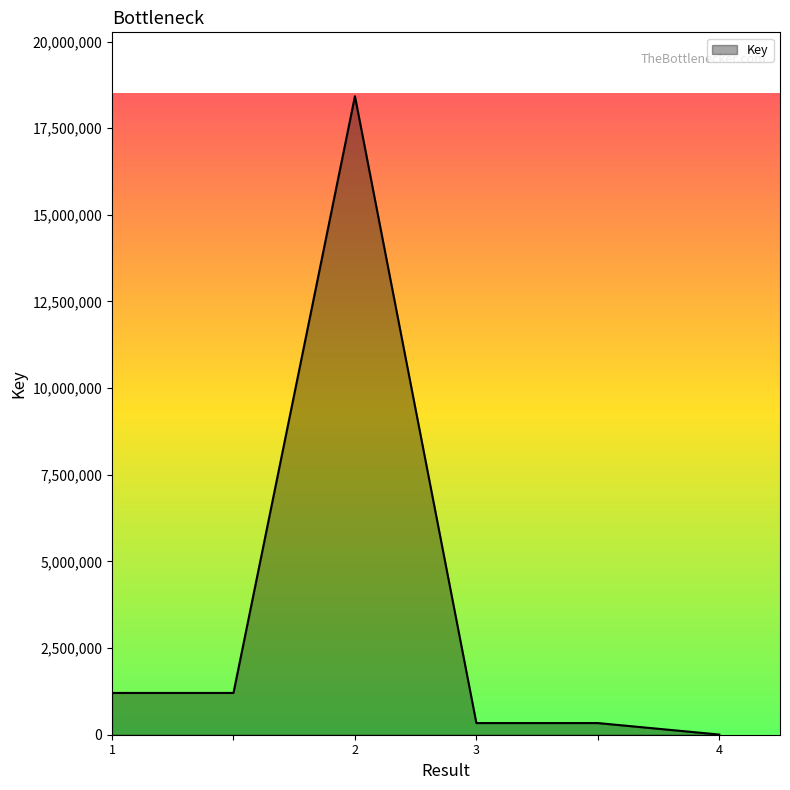

What is the average value?

3585416